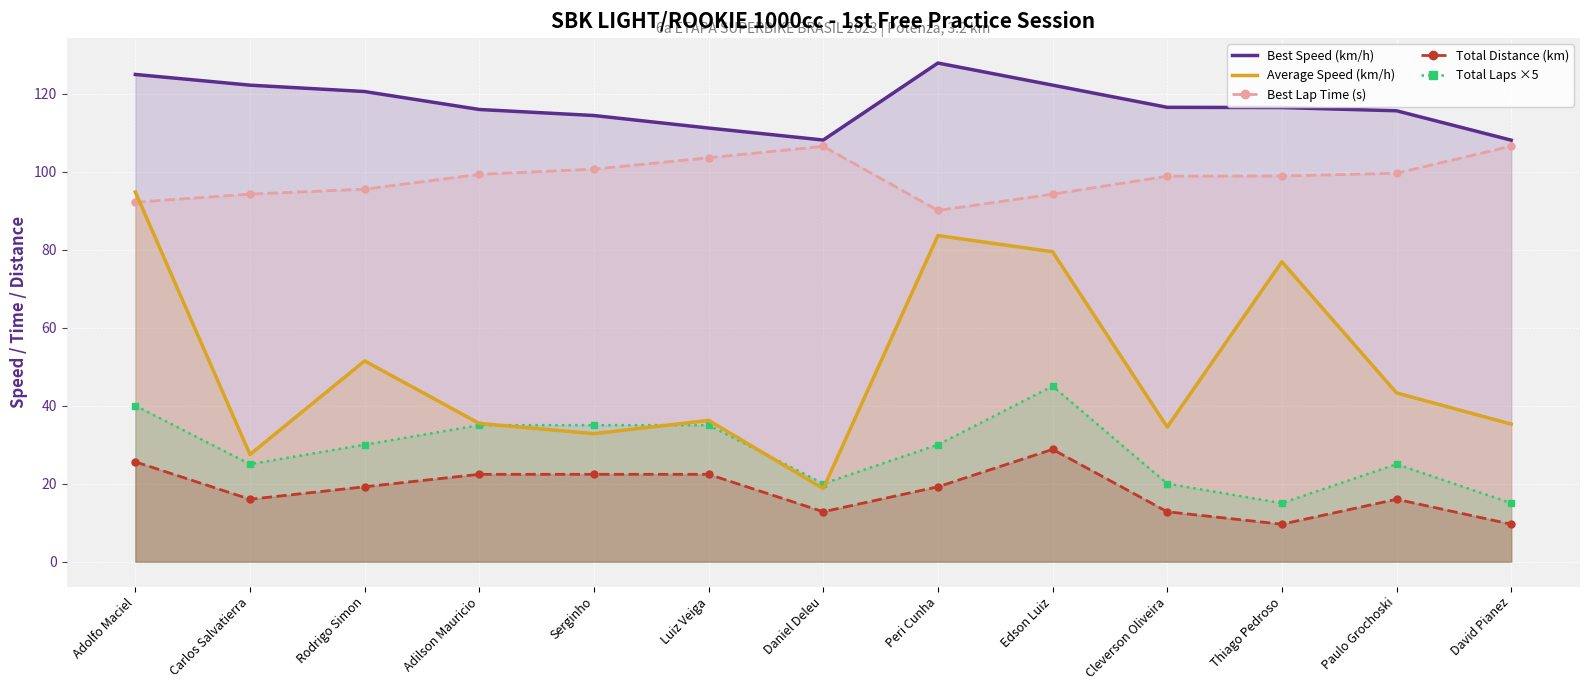

At Adilson Mauricio, list the series in order from largest to smallest.

Best Speed (km/h), Best Lap Time (s), Average Speed (km/h), Total Laps ×5, Total Distance (km)